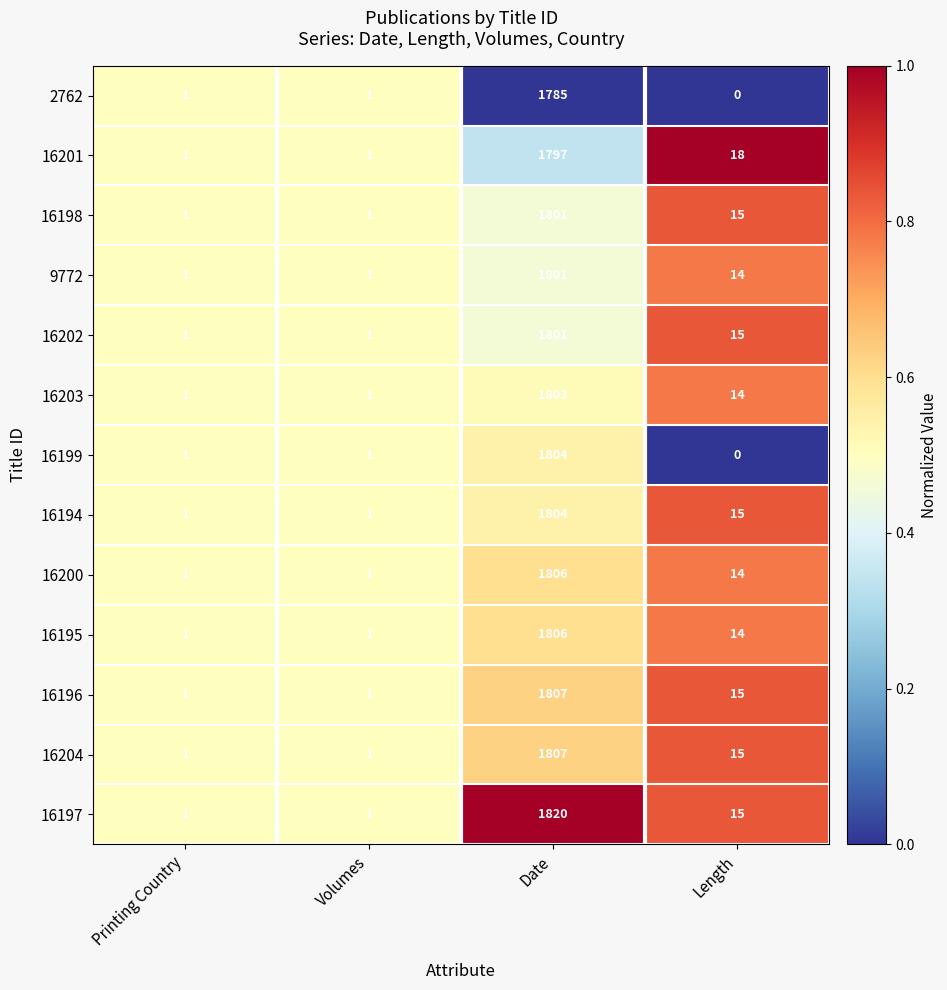

What is the spread (max minus min) of values at Date?

35